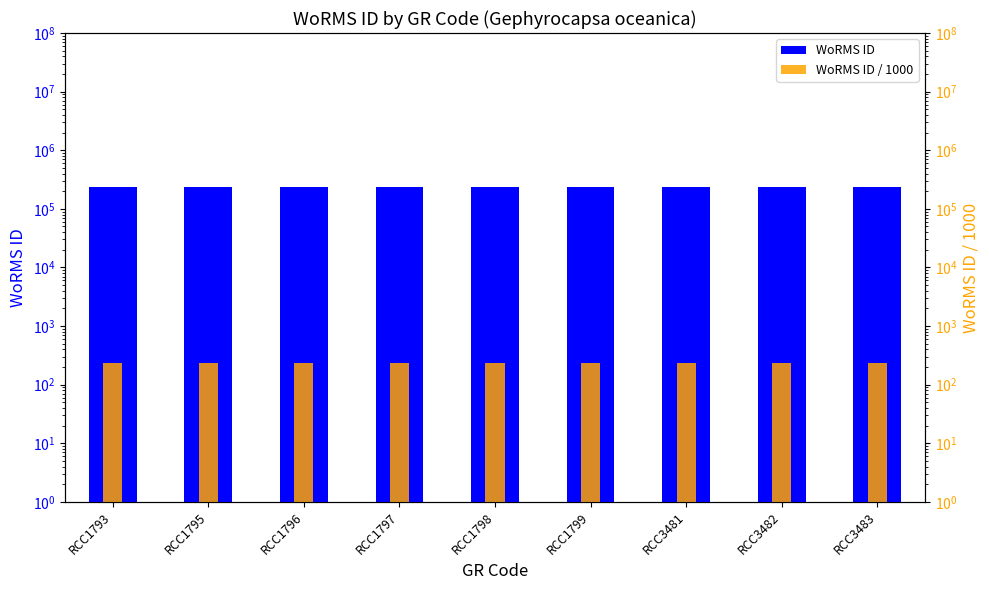

Which series has the largest total across all categories?

WoRMS ID